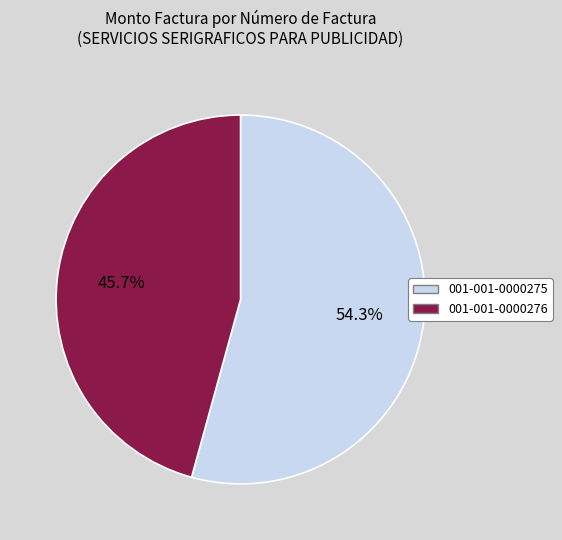

To the nearest percent, what is the average slice percentage?

50%